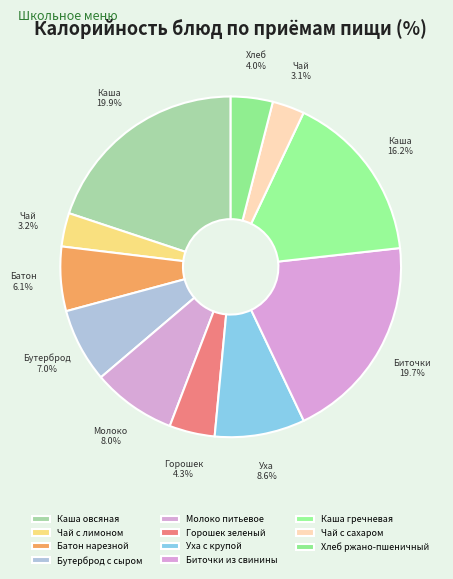

What is the smallest slice in the pie chart?

Чай с сахаром